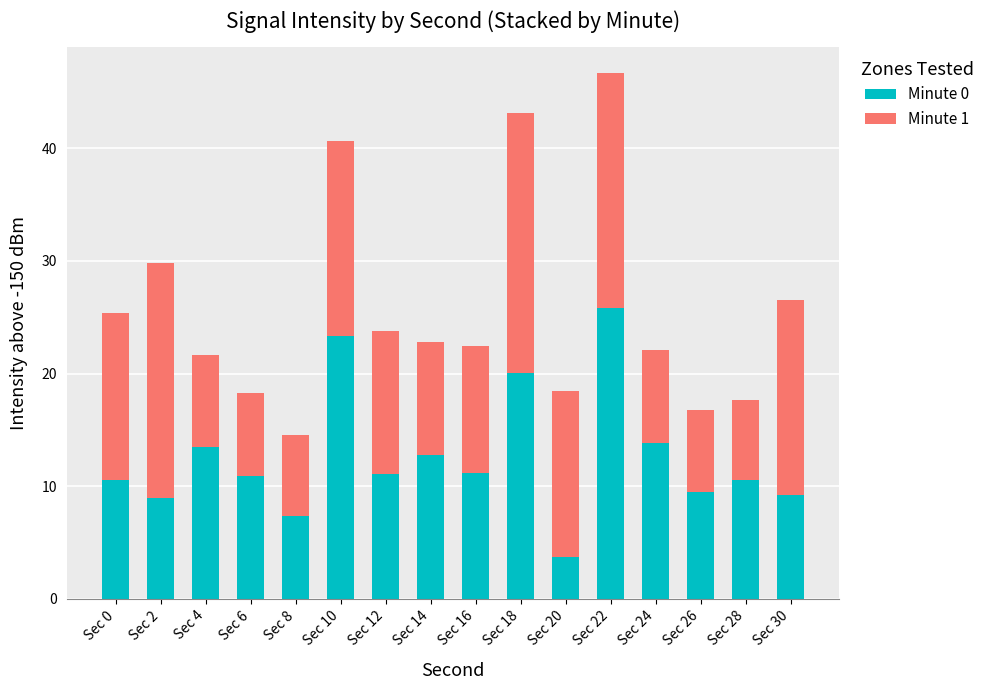

At which category is the sum across all series the highest?

Sec 22